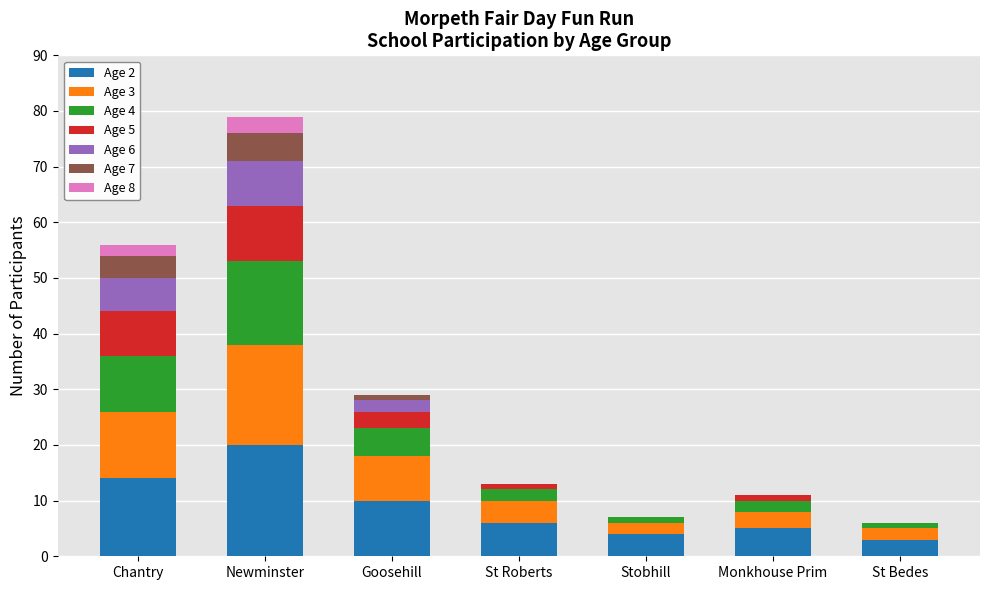

True or false: Age 2 has a value of 4 at Stobhill.

True